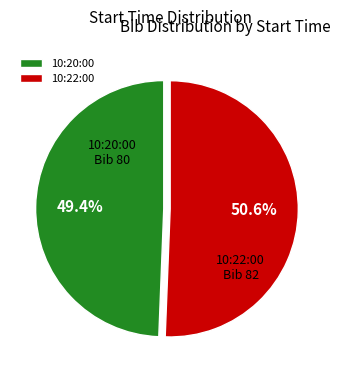

Rank the categories by value from lowest to highest.

10:20:00, 10:22:00